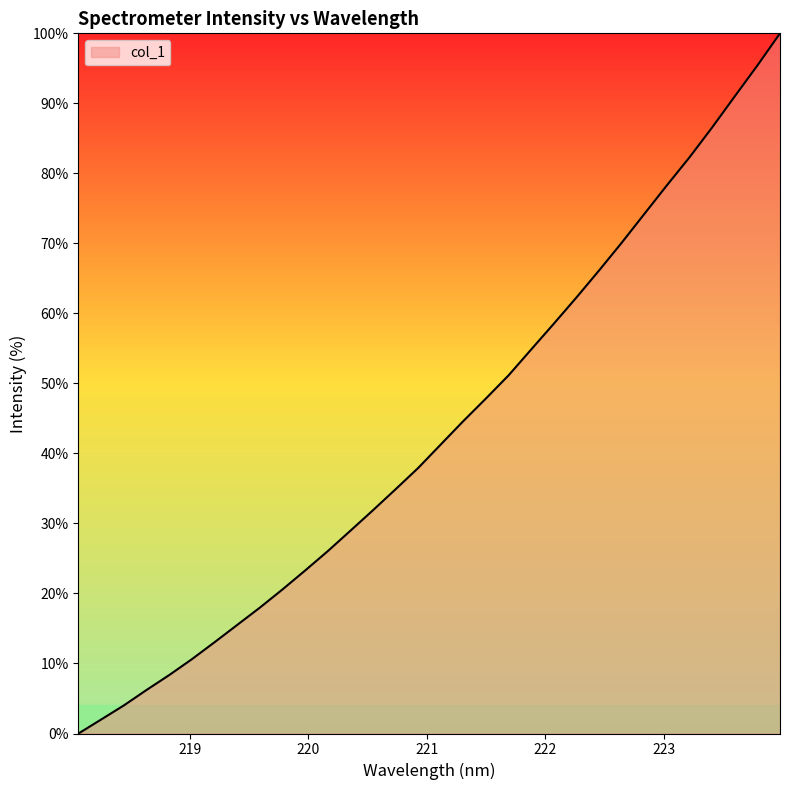

What is the maximum value shown in the chart?

100.0